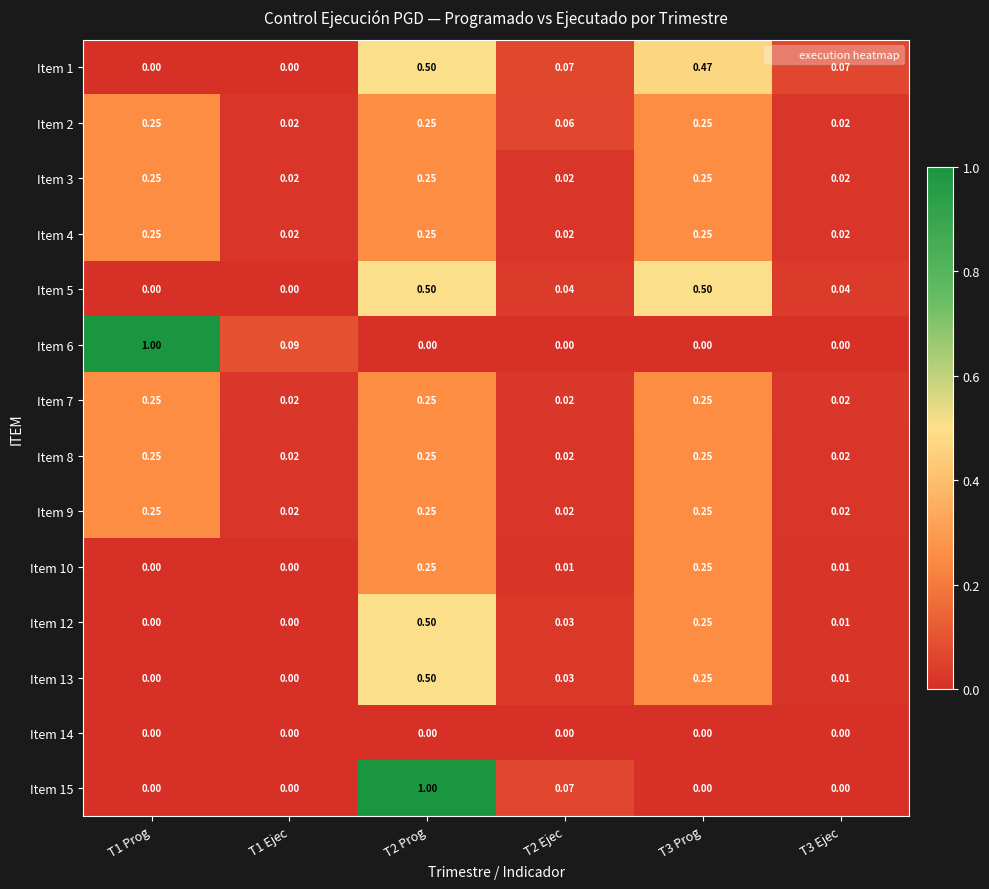

Is the value of Item 8 at T3 Ejec greater than the value of Item 14 at T2 Prog?

Yes